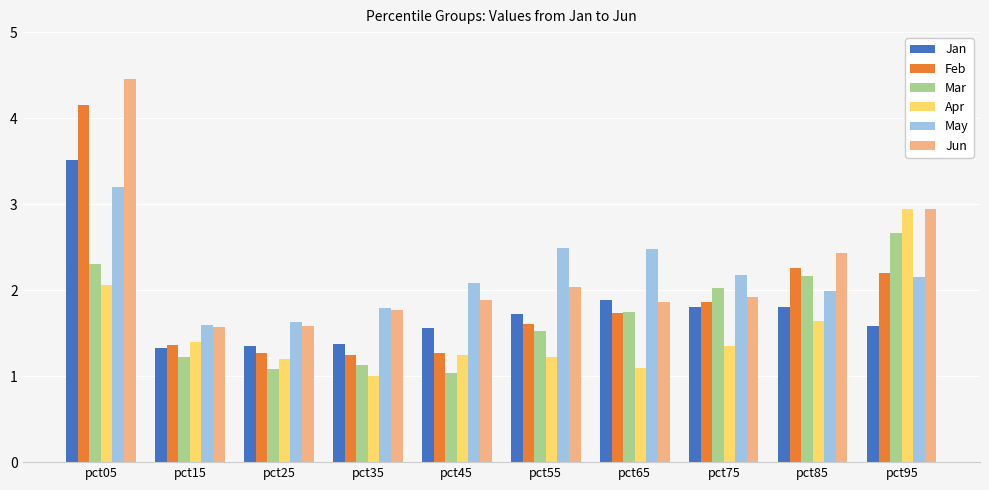

Are the bars grouped side by side (vs. stacked)?

Yes